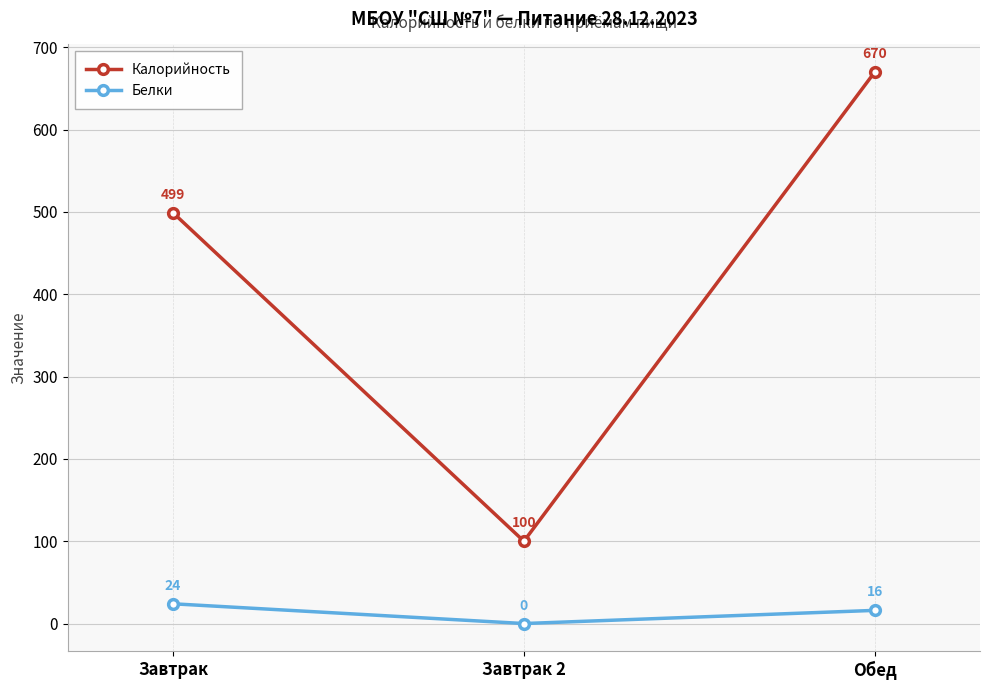

List the series in order of their peak value, lowest first.

Белки, Калорийность